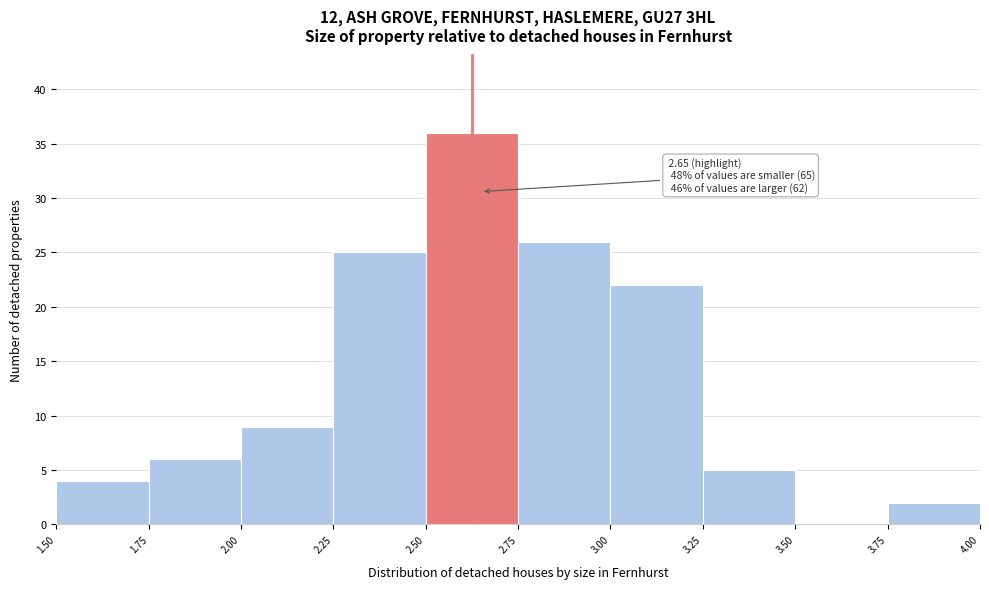

Which range on the x-axis has the tallest bar?

2.50 to 2.75